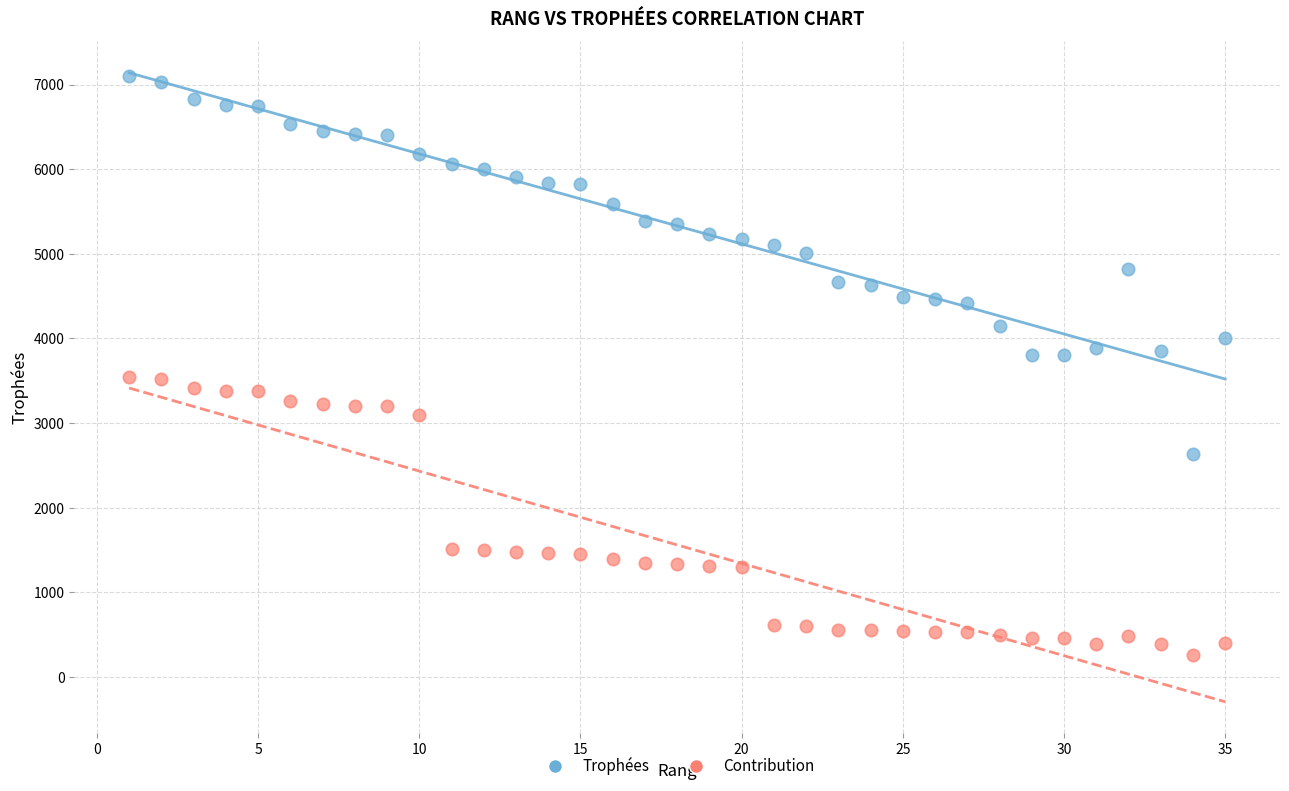

Which series contains the highest Y value?

Trophées